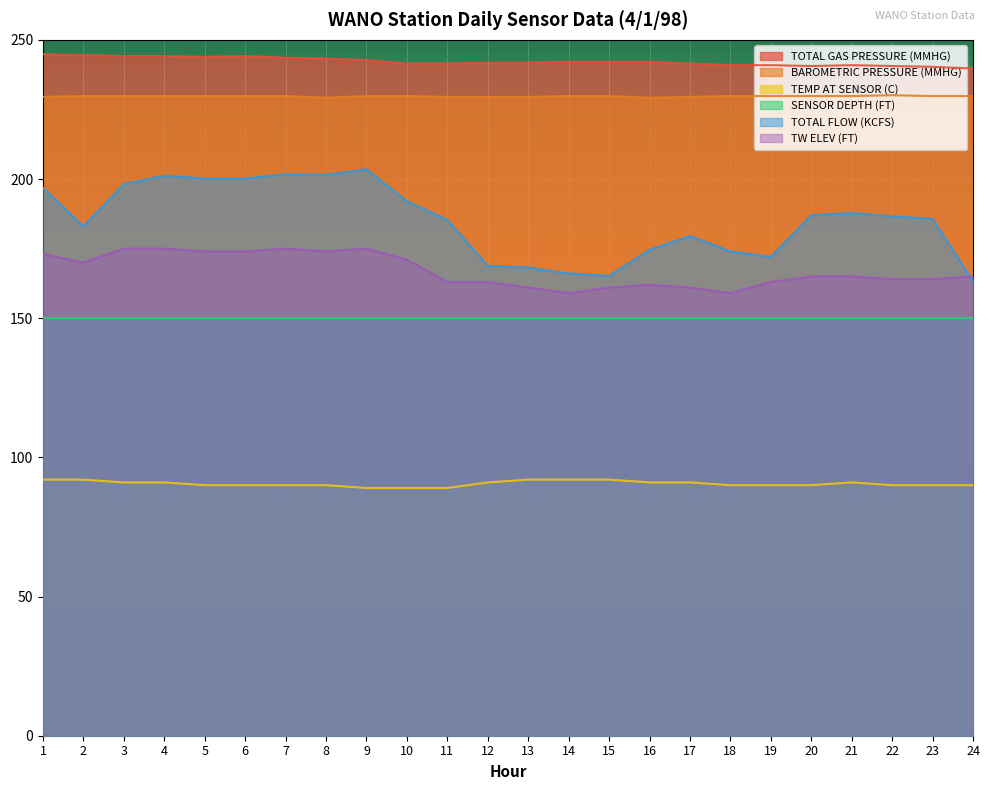

The value of SENSOR DEPTH (FT) at 19 is 260.4. True or false?

False